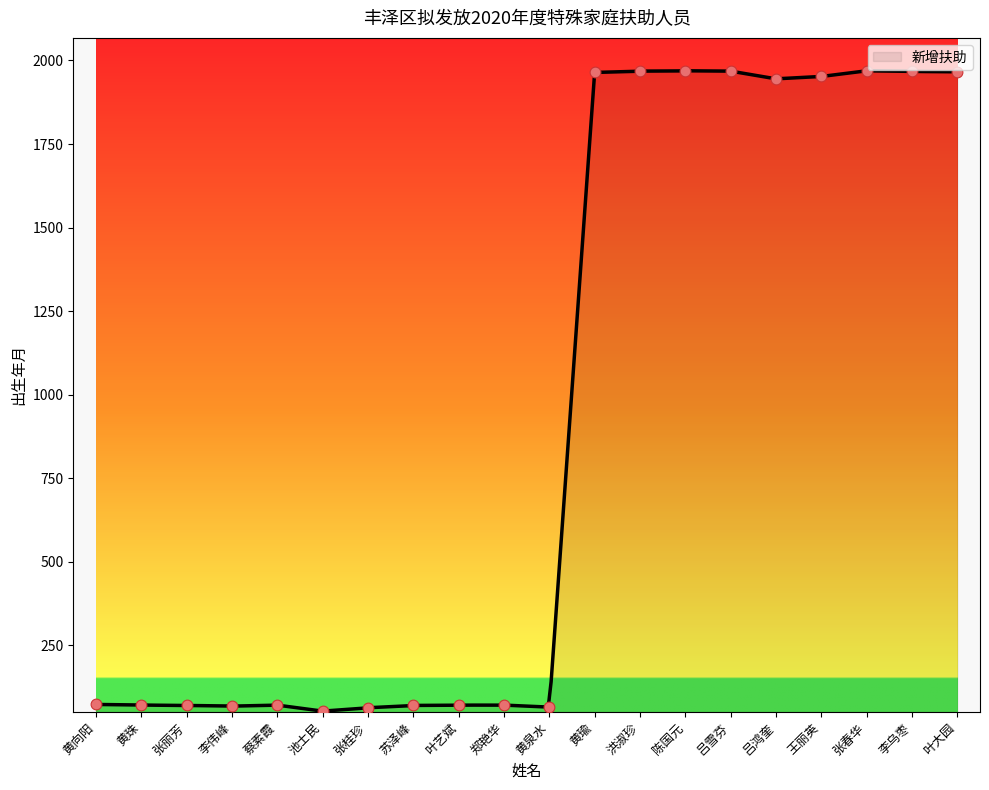

Approximately how many times larger is the value at 王丽英 compared to 陈国元?

1.0